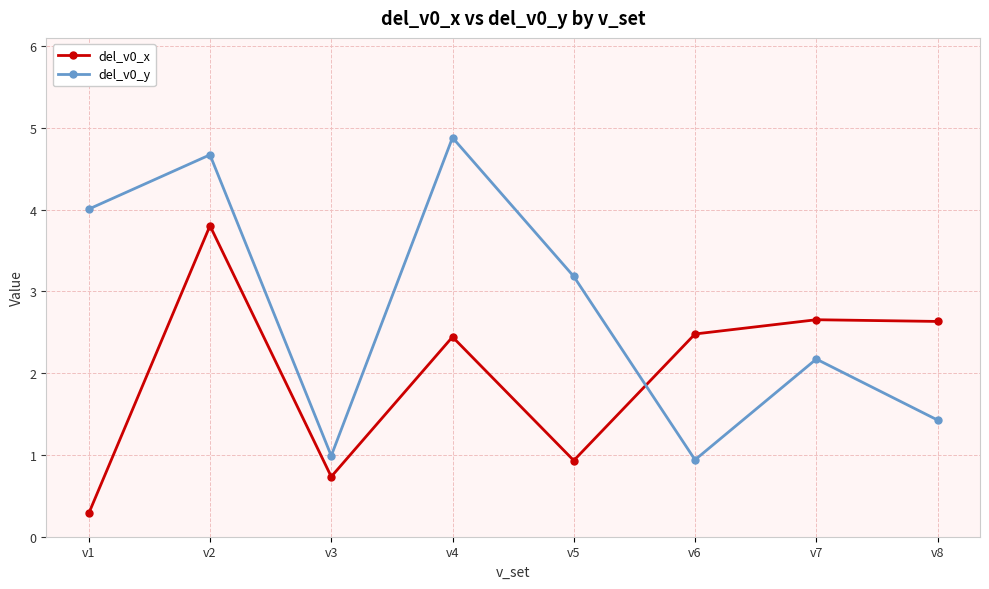

How many intersections are there between del_v0_y and del_v0_x?

1